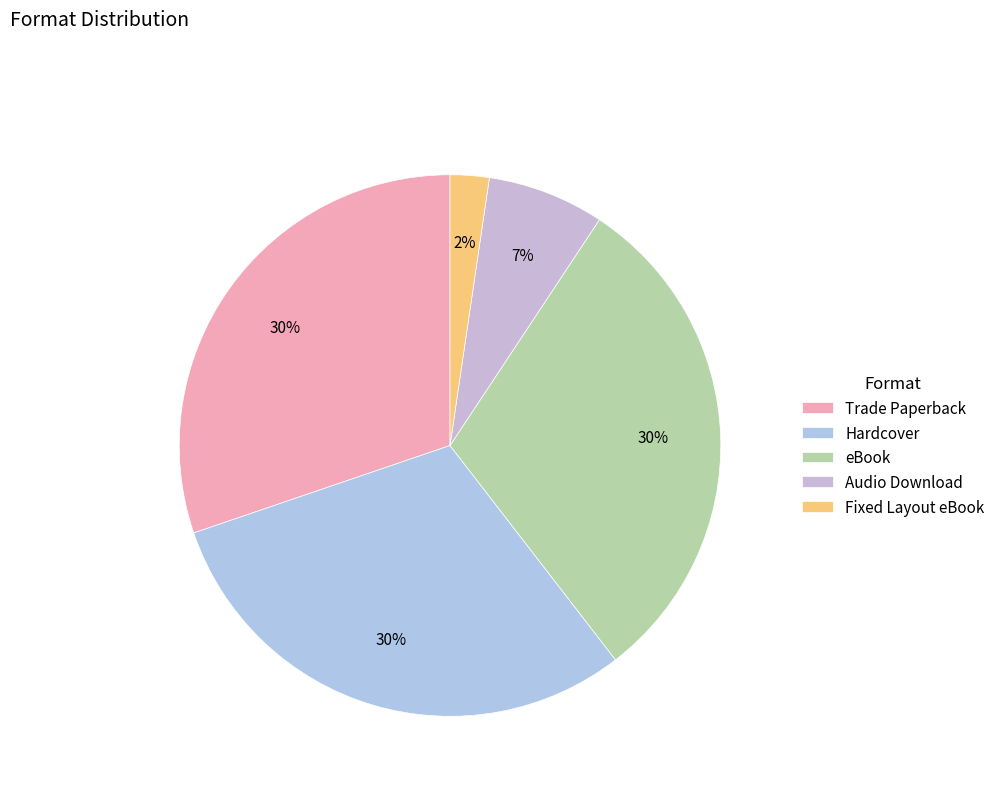

To the nearest percent, what is the average slice percentage?

20%